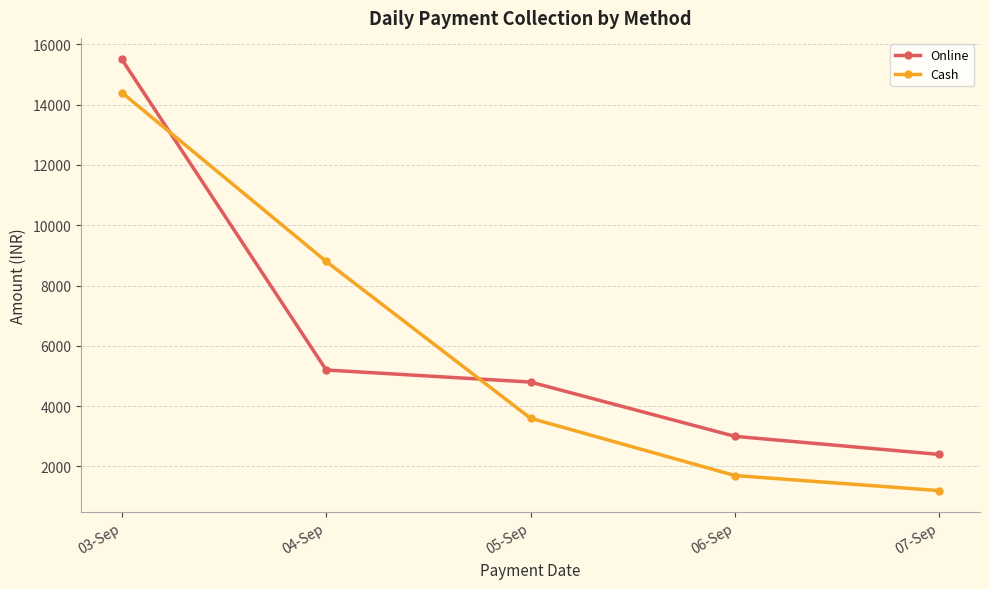

At which category is the sum across all series the highest?

03-Sep